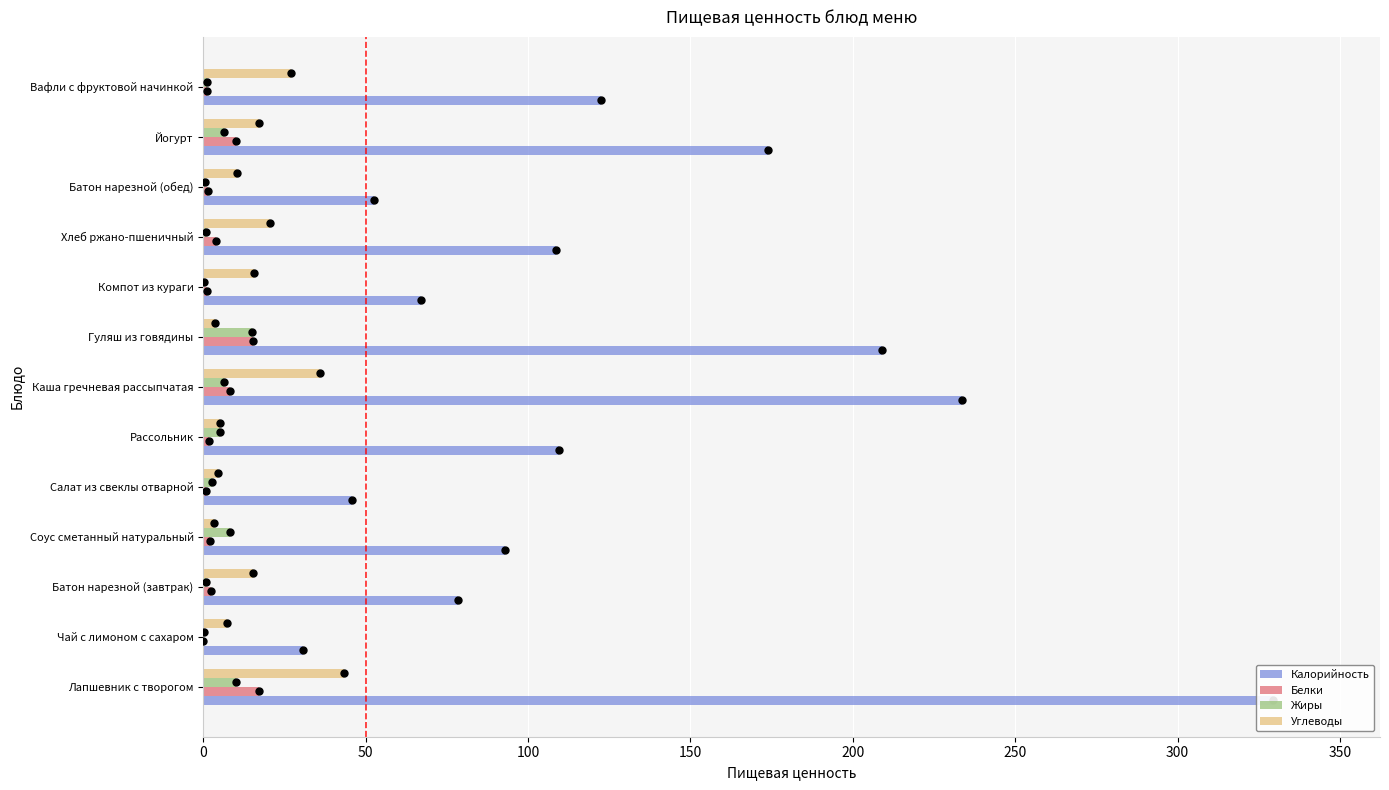

Which series reaches the minimum Y coordinate?

Белки